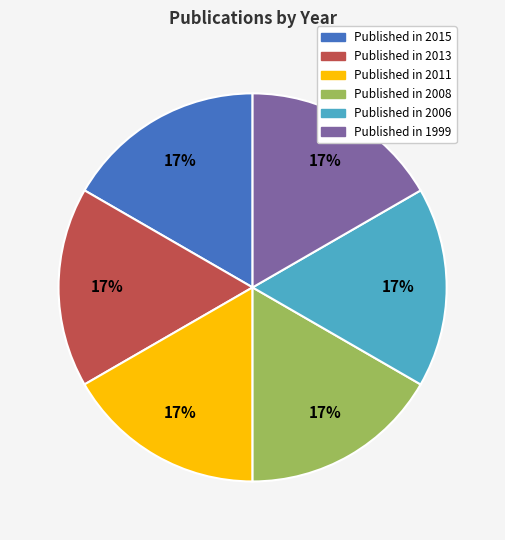

Does any single category account for the majority?

No